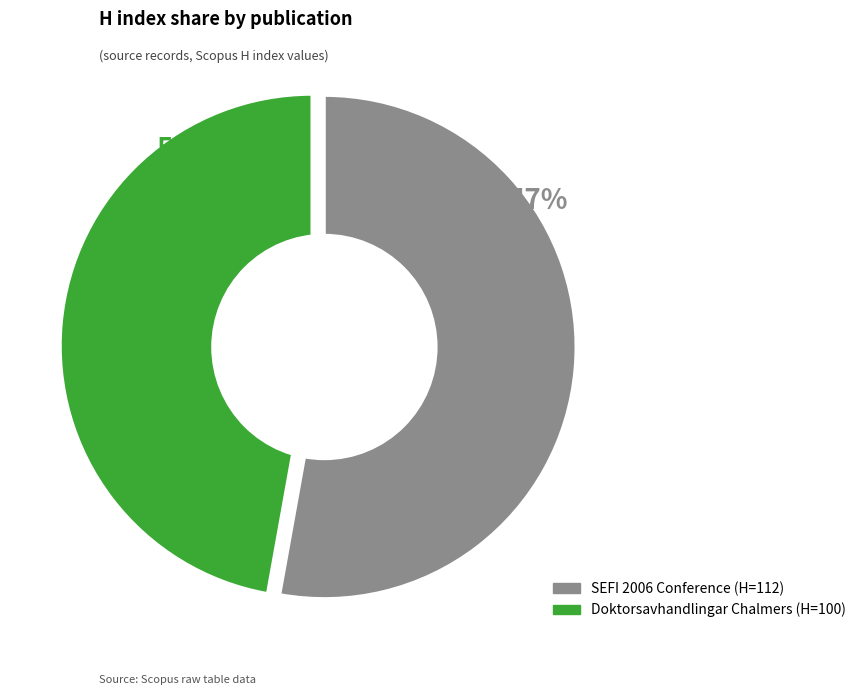

What is the smallest slice in the pie chart?

Doktorsavhandlingar Chalmers